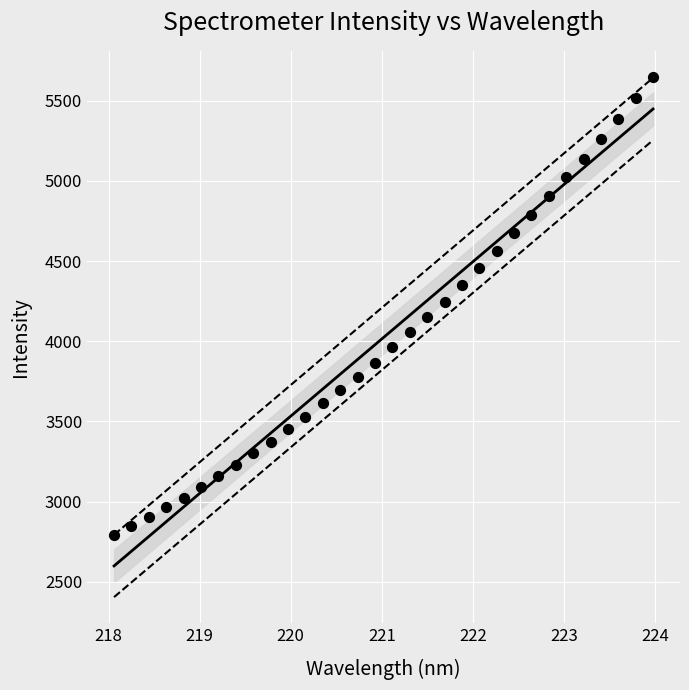

What is the range of Y values (max minus min)?

2855.8